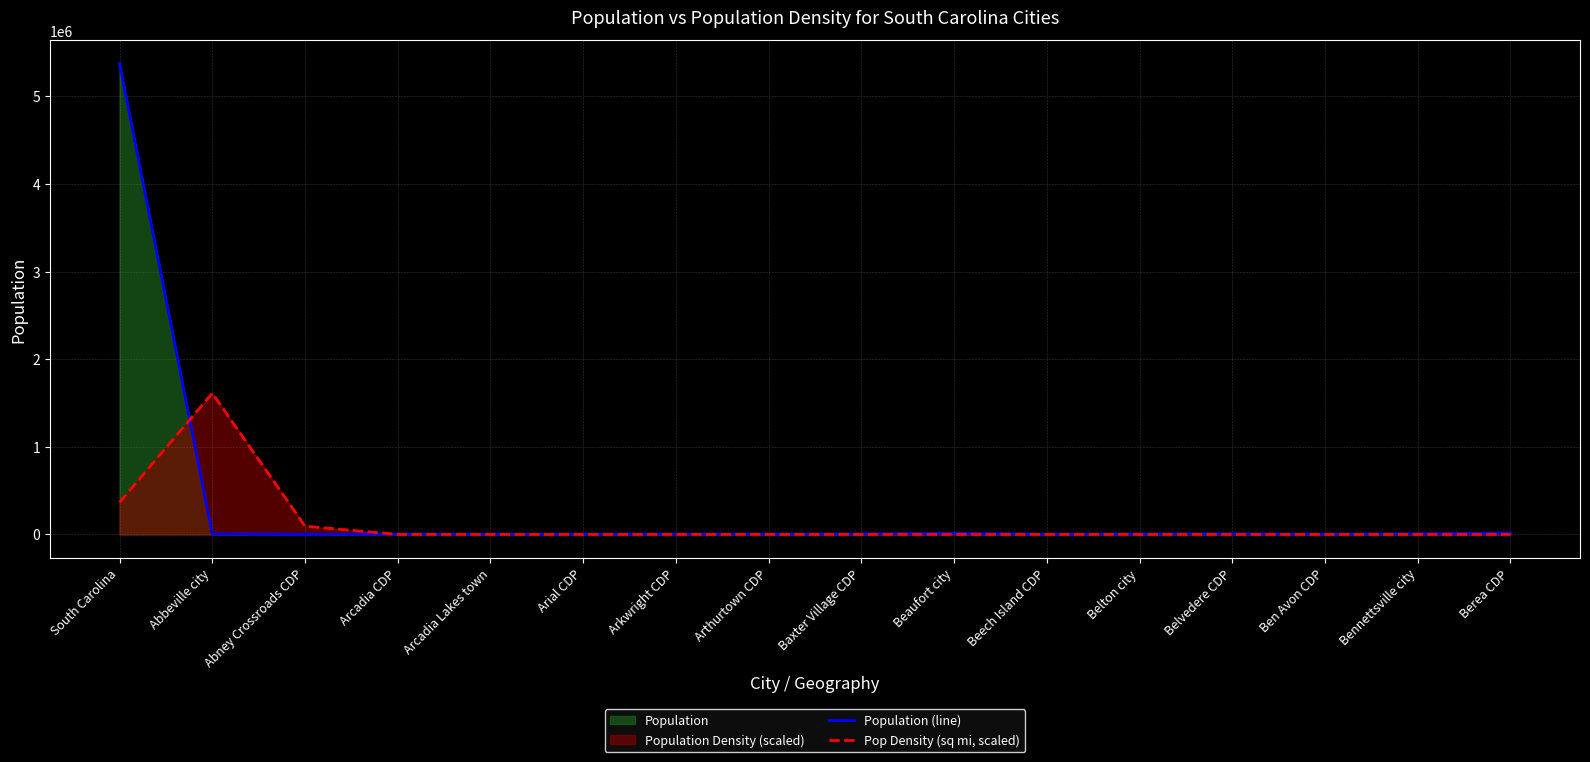

What is the difference between the maximum and minimum values in the Pop Density (sq mi, scaled) series?

1612066.5